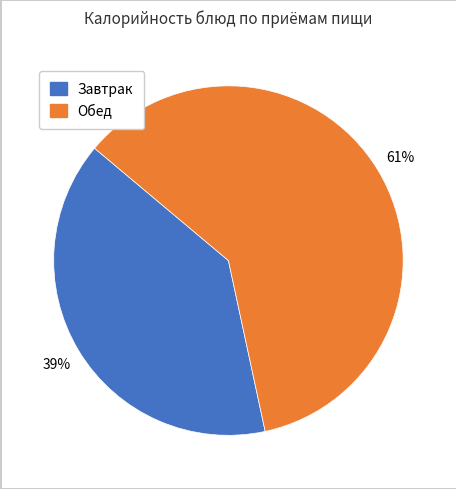

To the nearest percent, what is the average slice percentage?

50%